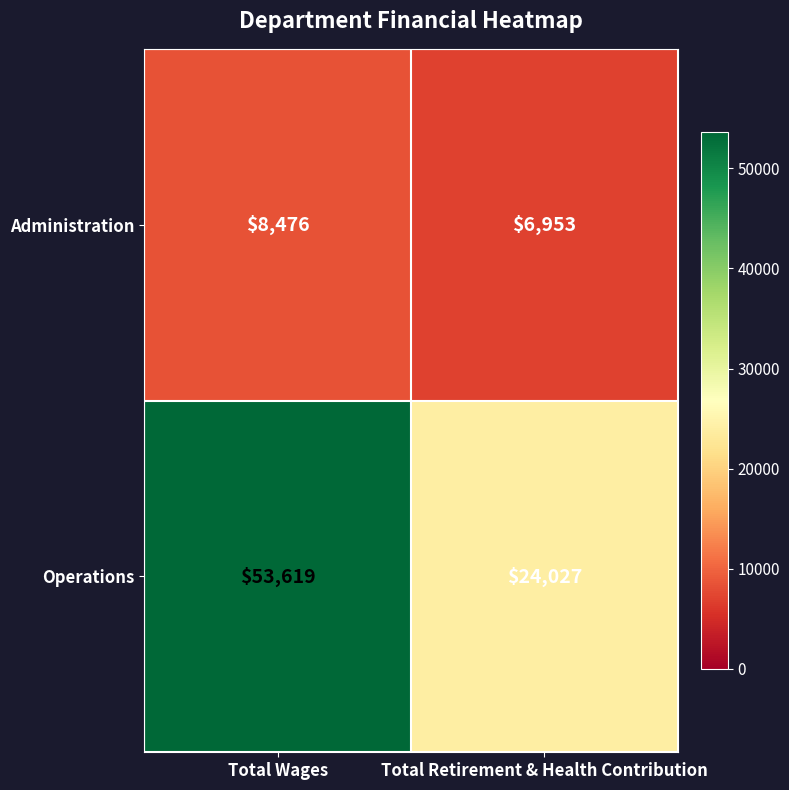

Rank the series by their maximum value, from highest to lowest.

Operations, Administration